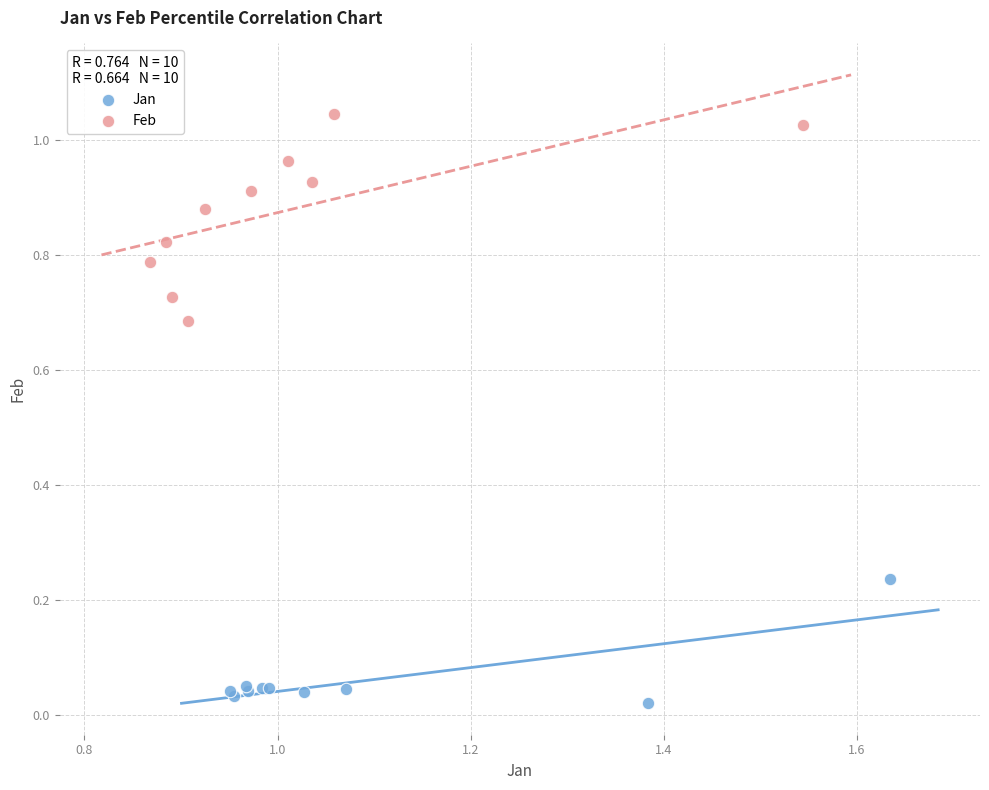

Which series has the widest spread of Y values?

Feb